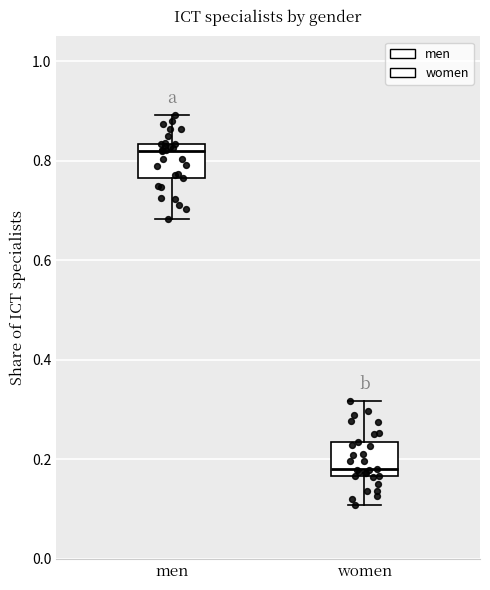

Where is the lower edge of the box for women on the y-axis? The values are not printed on the chart, so give them approximately, as read against the axis.

0.16